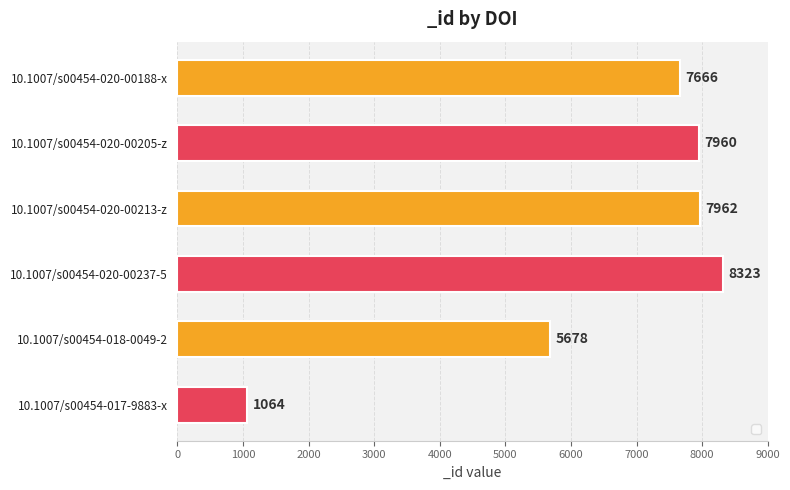

Count the number of data series in this chart.

1